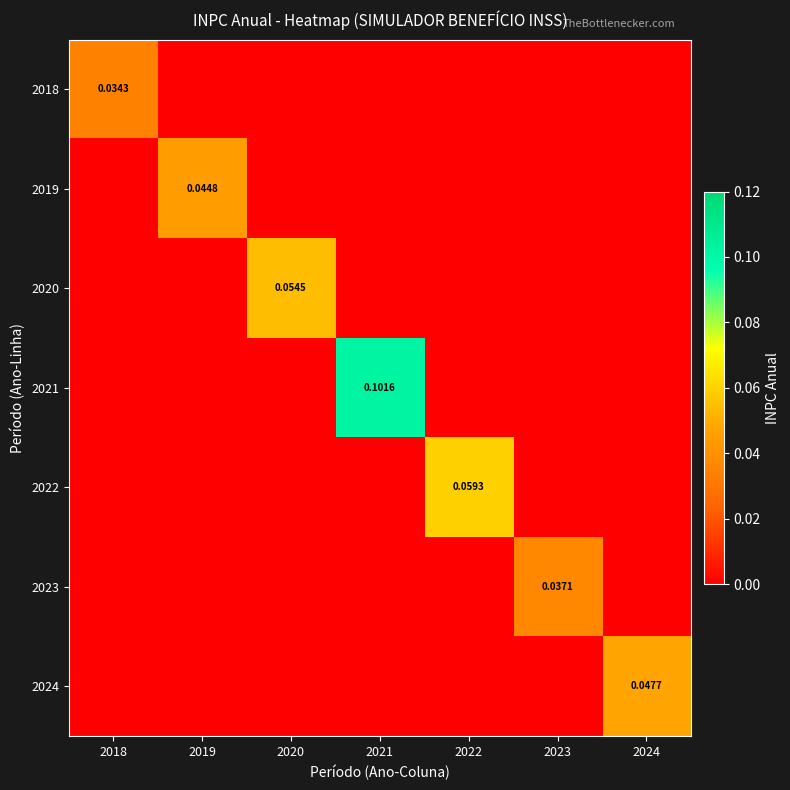

What is the difference between the maximum and second lowest values in the 2022 series?

0.1